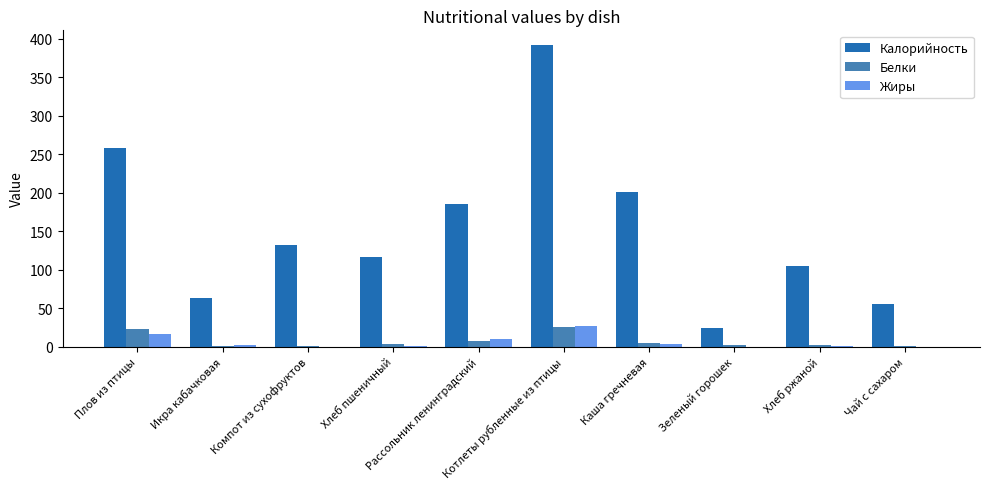

At which category is the sum across all series the highest?

Котлеты рубленные из птицы